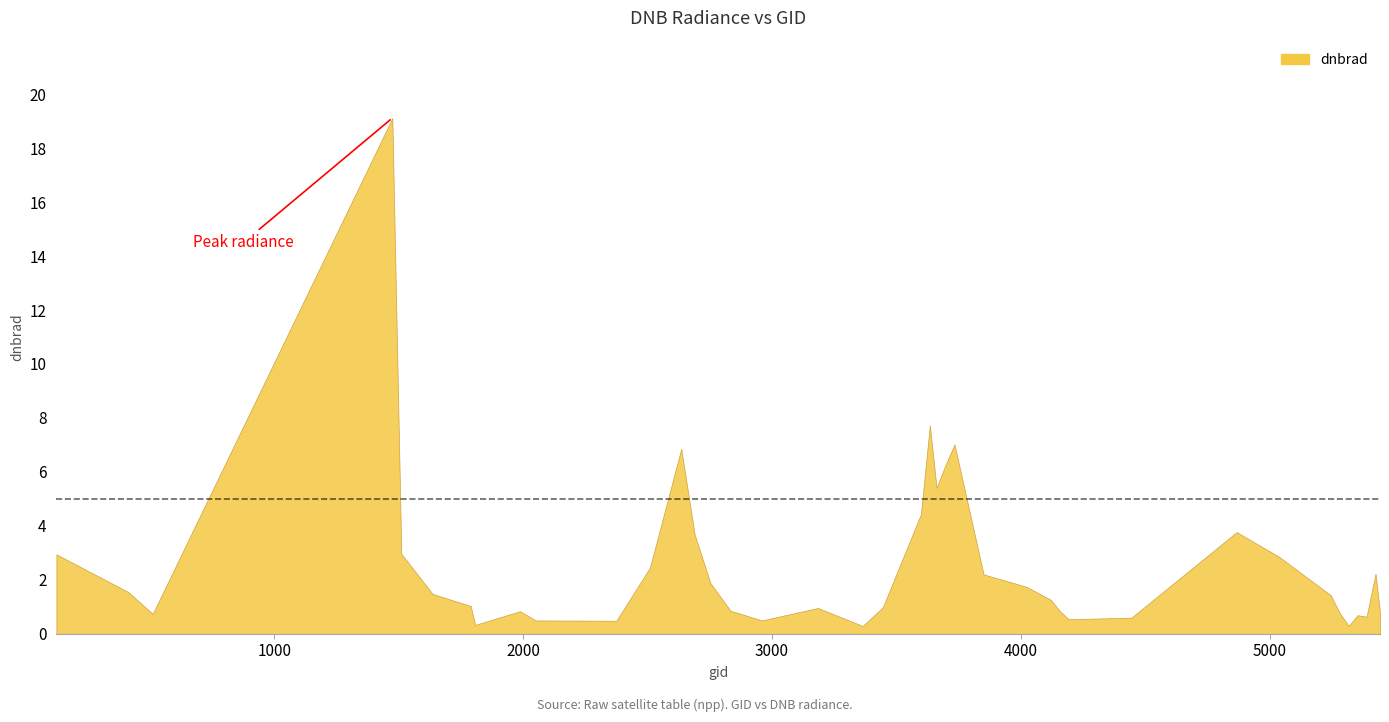

The chart shows a value of 0.6 at 5390. True or false?

True